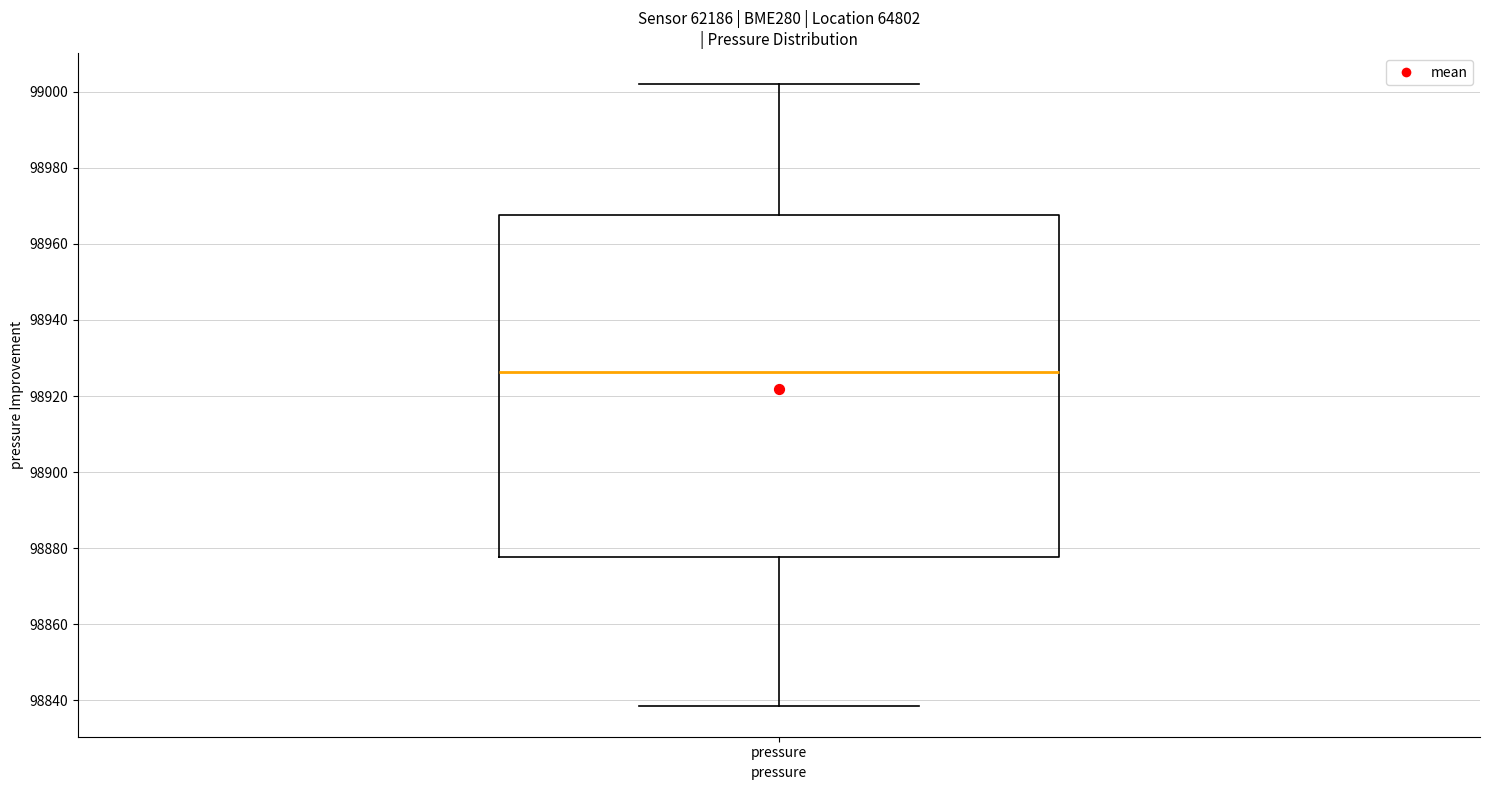

Transcribe this box plot: give where the median line is, the range the box spans, and where the two whiskers end, as read against the y-axis. The values are not printed on the chart, so give them approximately, as read against the axis.

median 98926, box 98878 to 98968, whiskers 98838 to 99002